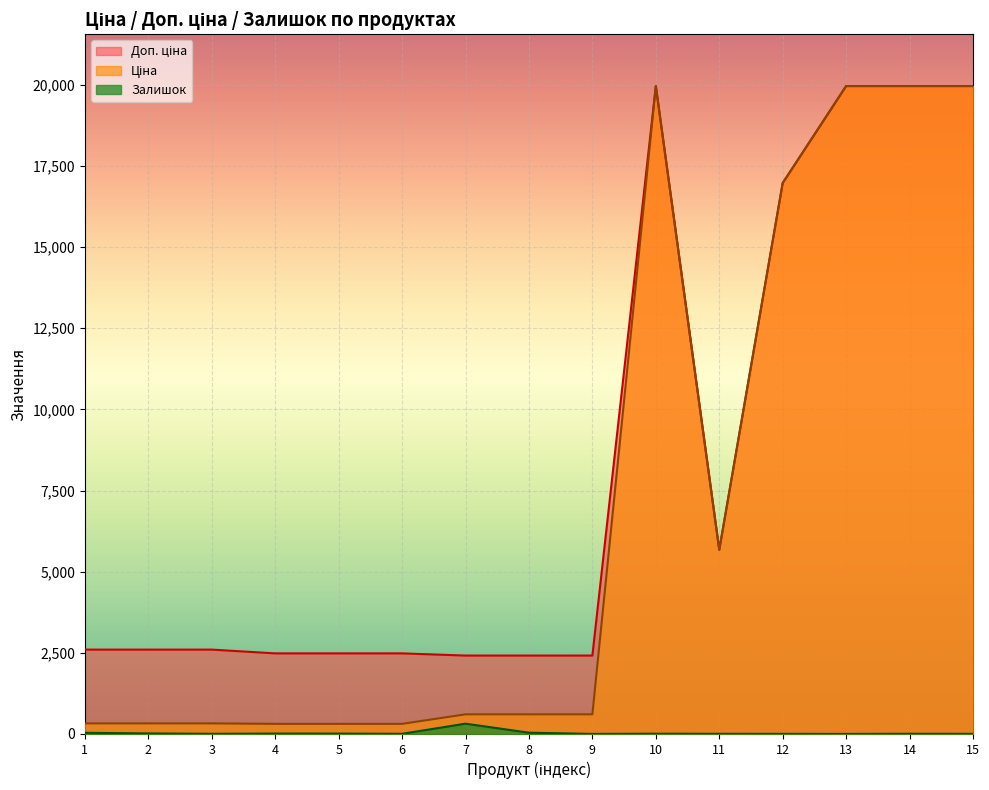

True or false: Ціна and Залишок intersect in this chart.

False